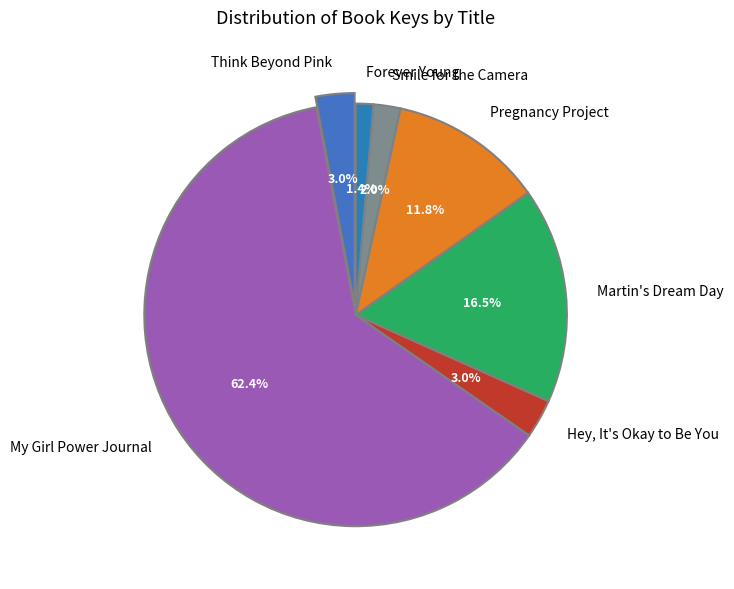

The Martin's Dream Day slice represents 26% of the pie. True or false?

False